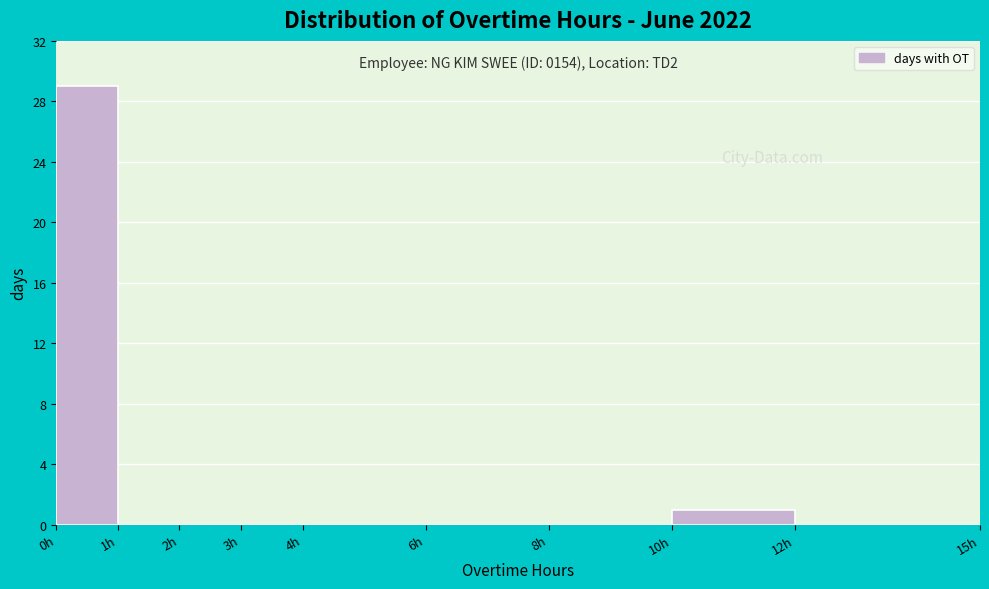

Over which range of the x-axis is the bar tallest?

0 to 1